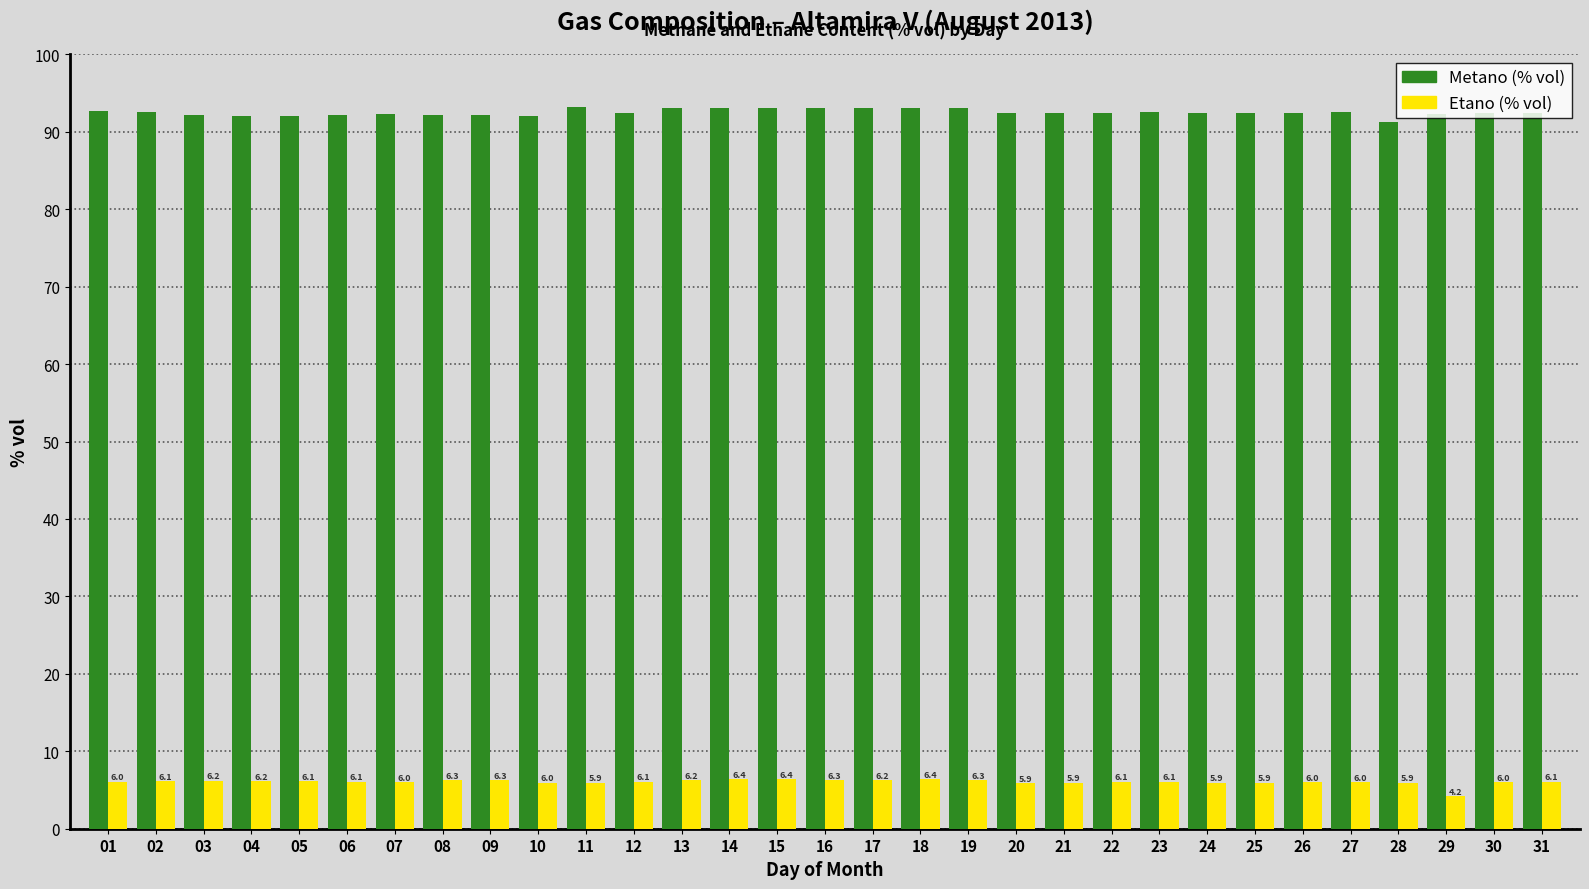

What is the value of the Etano (% vol) bar at the 3rd from the left?

6.2